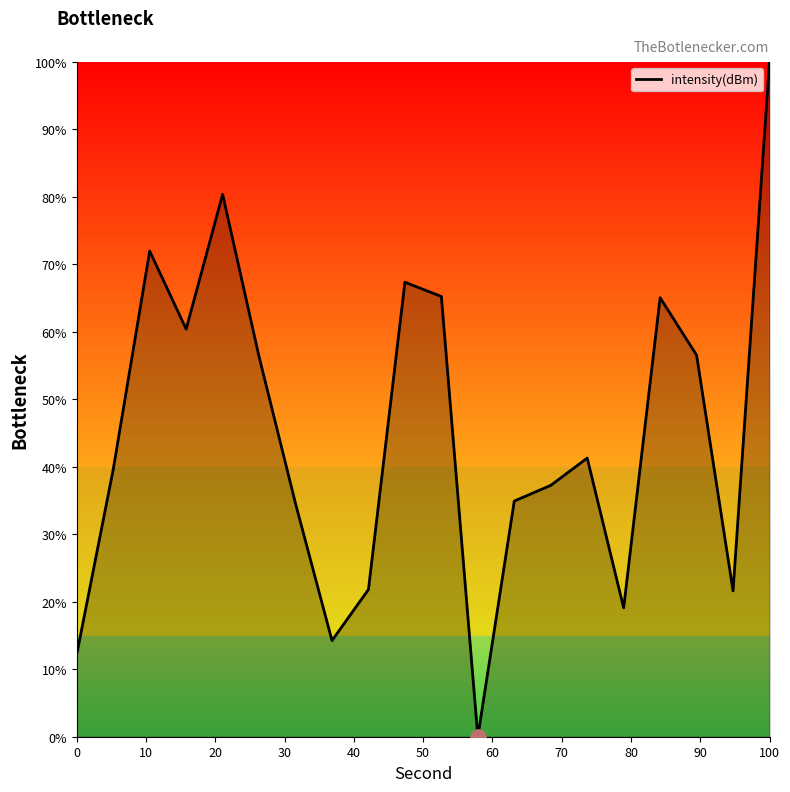

What is the difference between the maximum and minimum values?

100.0